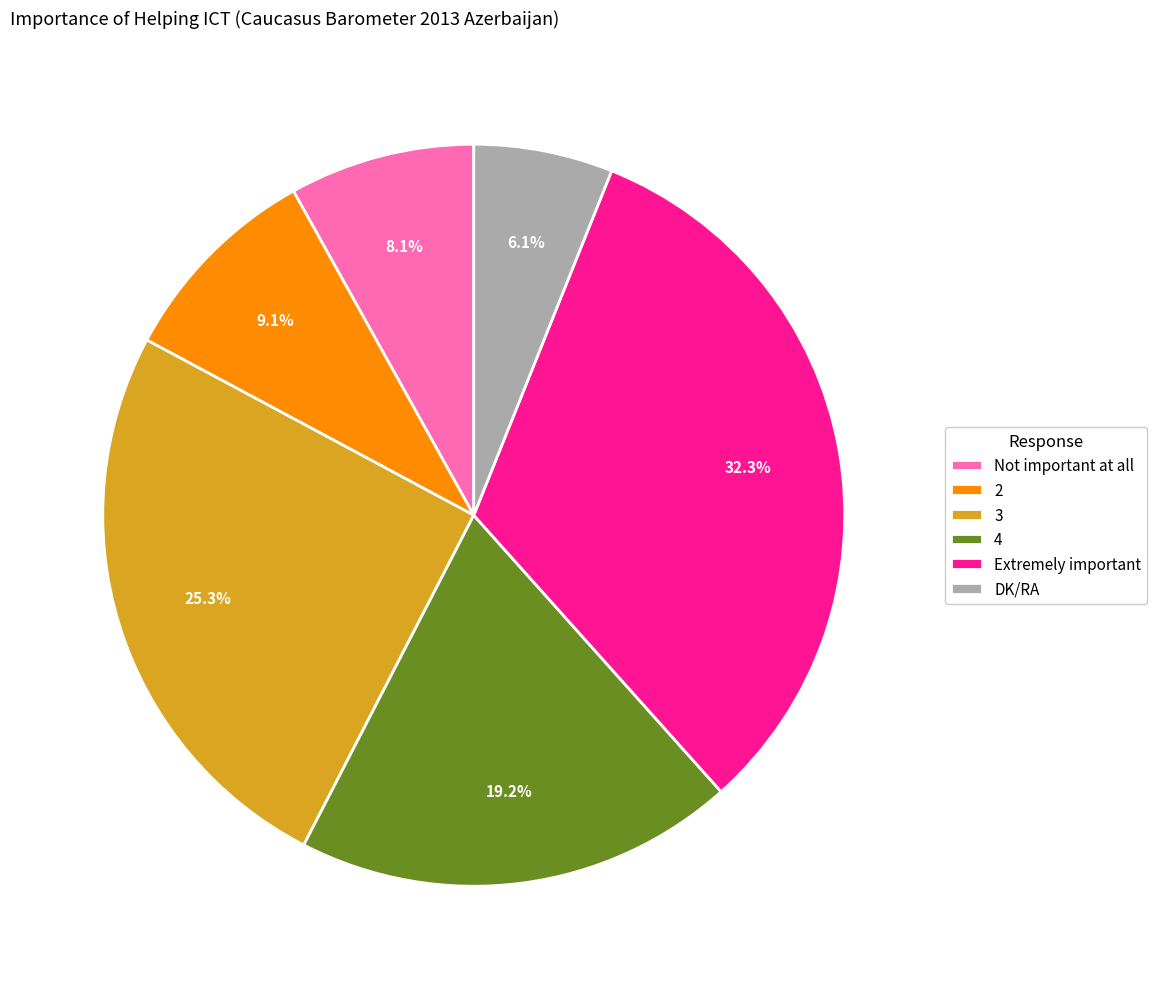

Is there any slice that represents more than half of the pie?

No